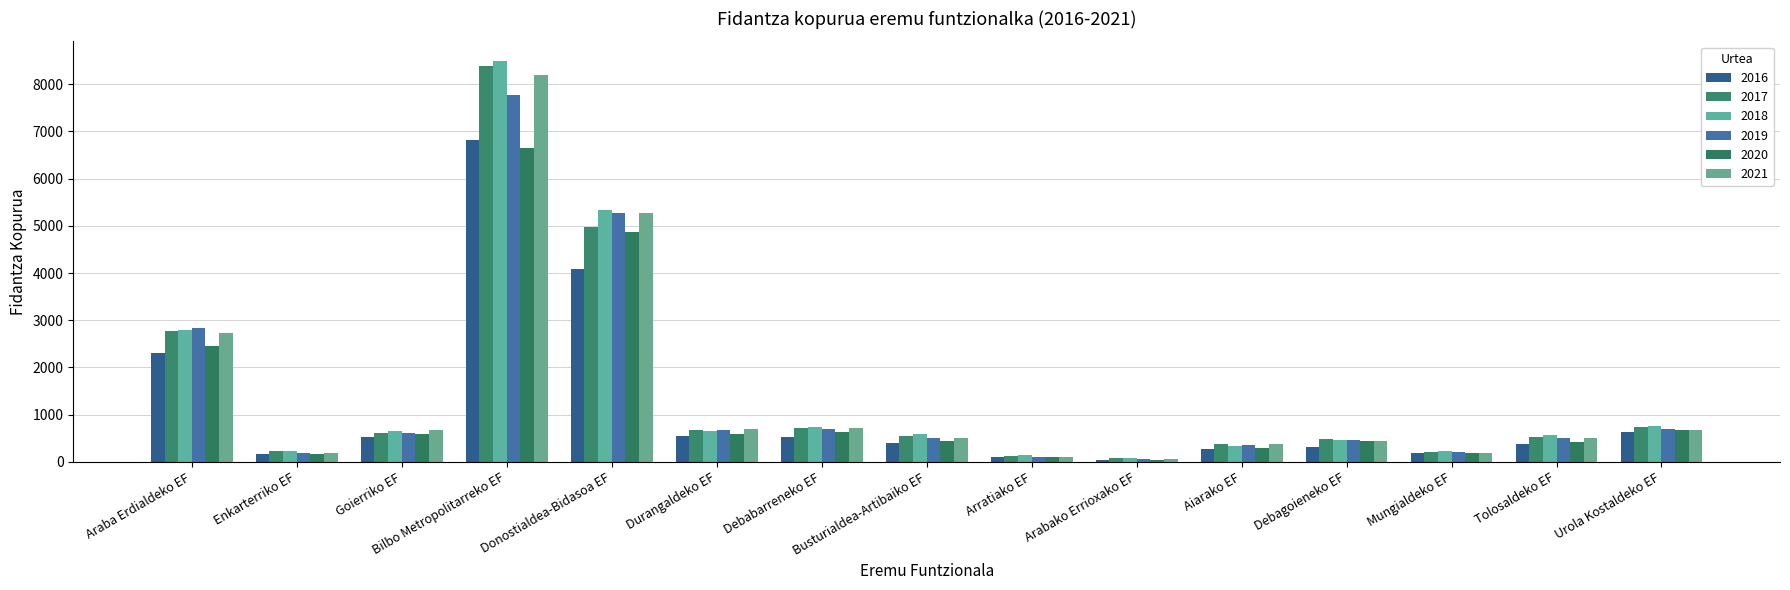

The 2021 series shows 700 at Durangaldeko EF. True or false?

True